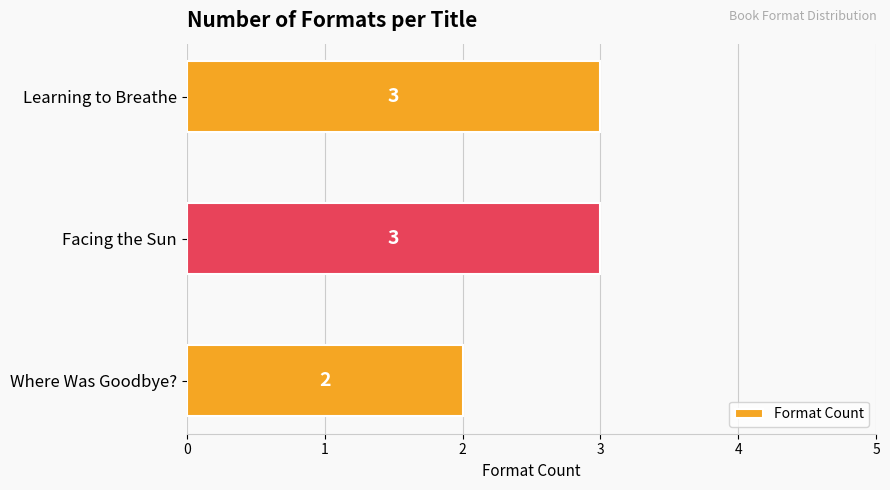

What is the greatest value displayed?

3